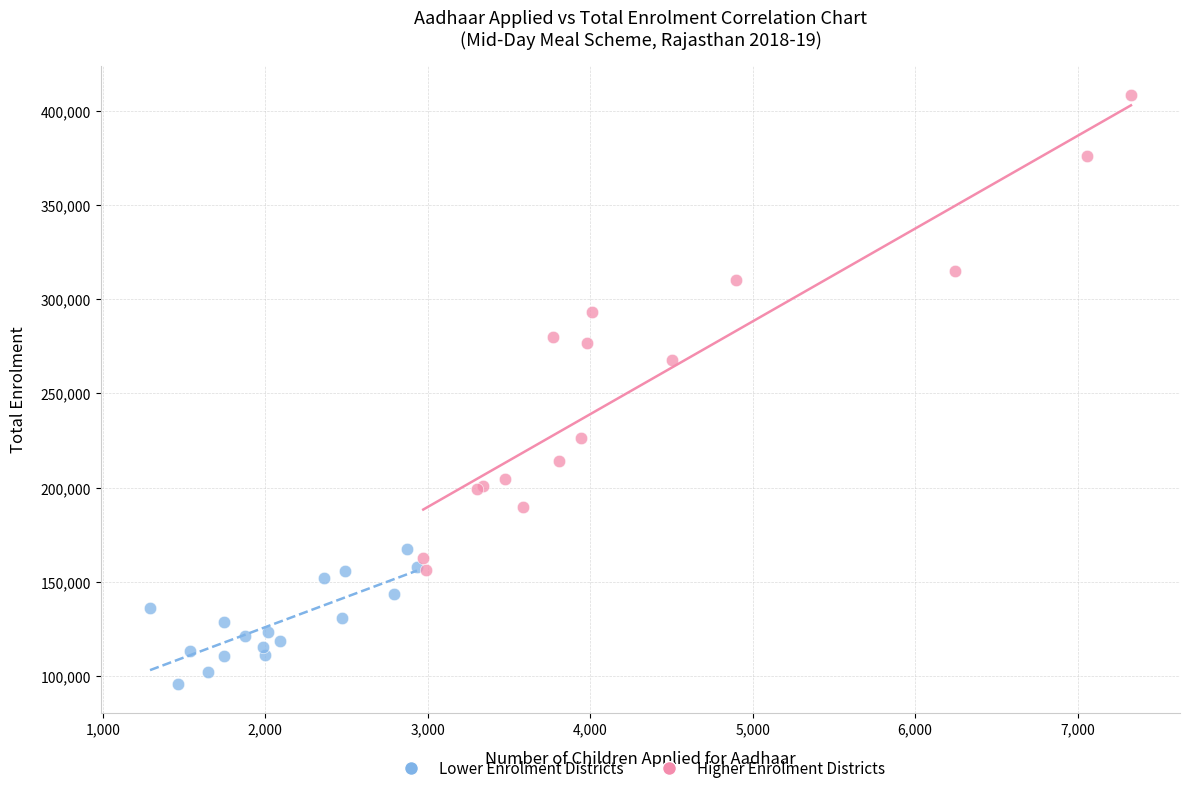

Which series reaches the minimum Y coordinate?

Lower Enrolment Districts